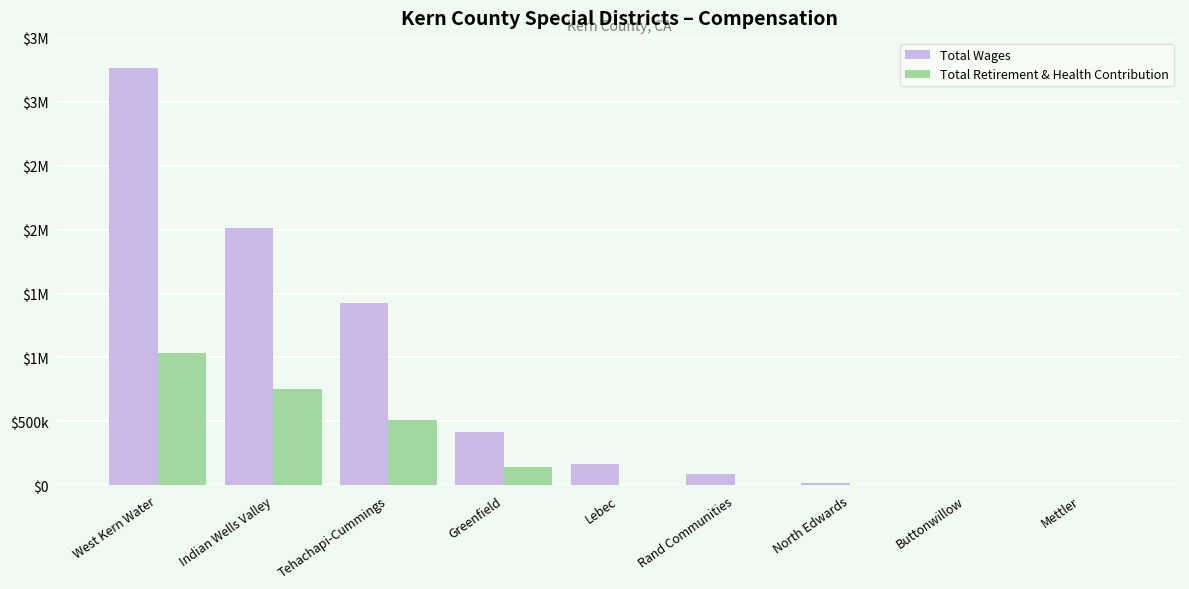

Are the bars grouped side by side (vs. stacked)?

Yes